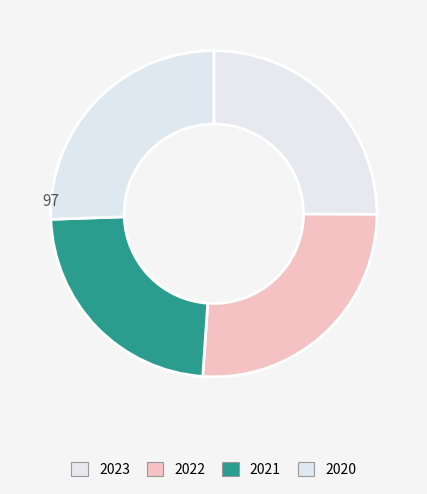

Which slice is the largest?

2022